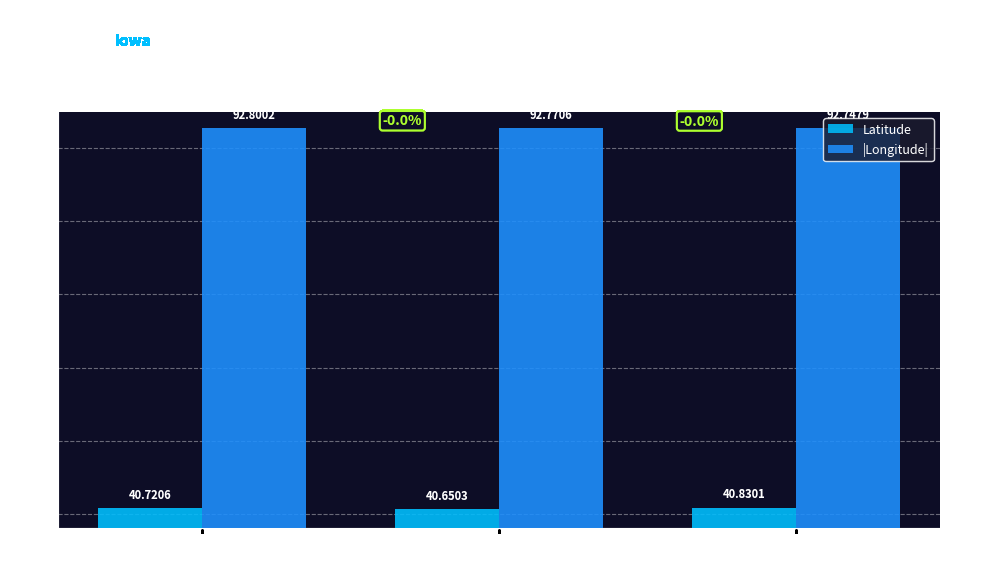

At which label does |Longitude| reach its minimum?

ID: 195066